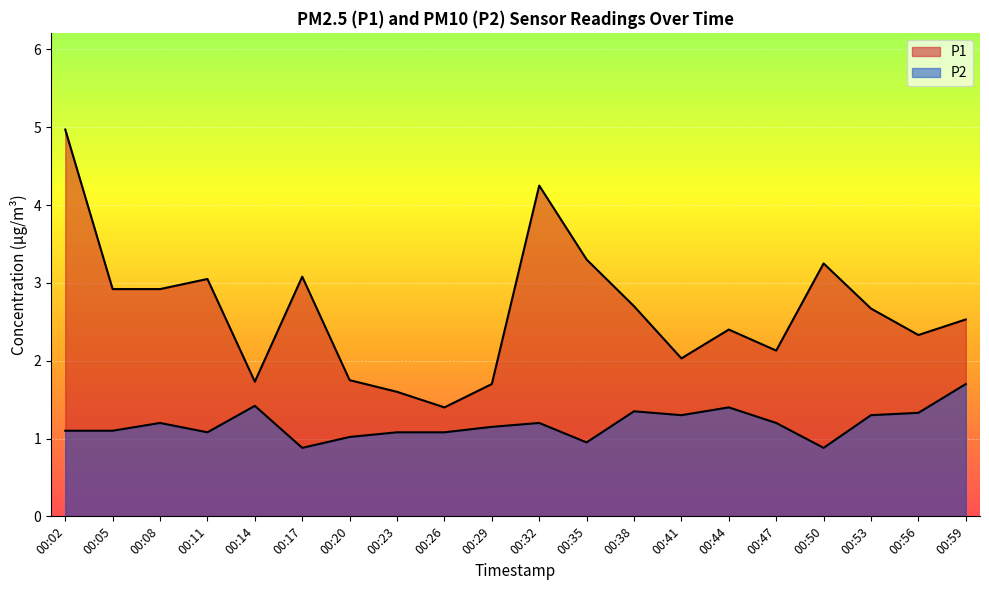

What is the difference between the P2 values at 00:56 and 00:32?

0.1